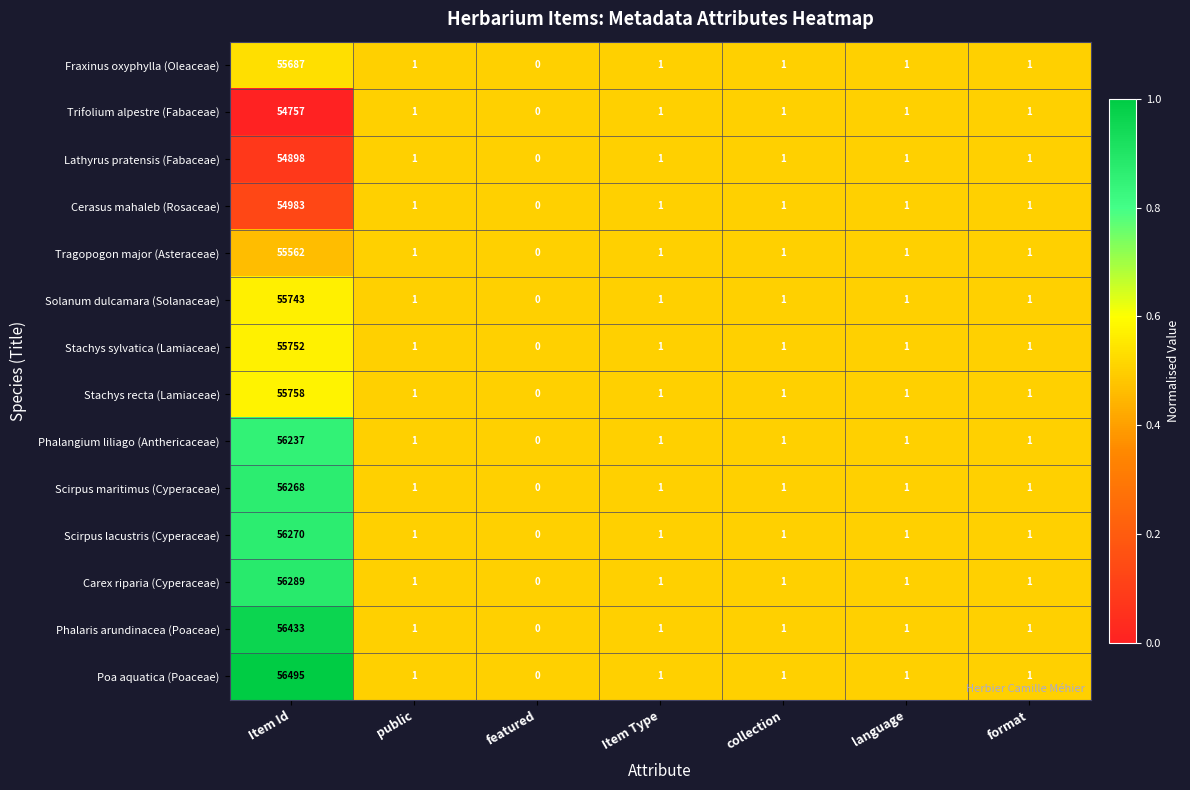

Which series has the widest spread of values?

Poa aquatica (Poaceae)